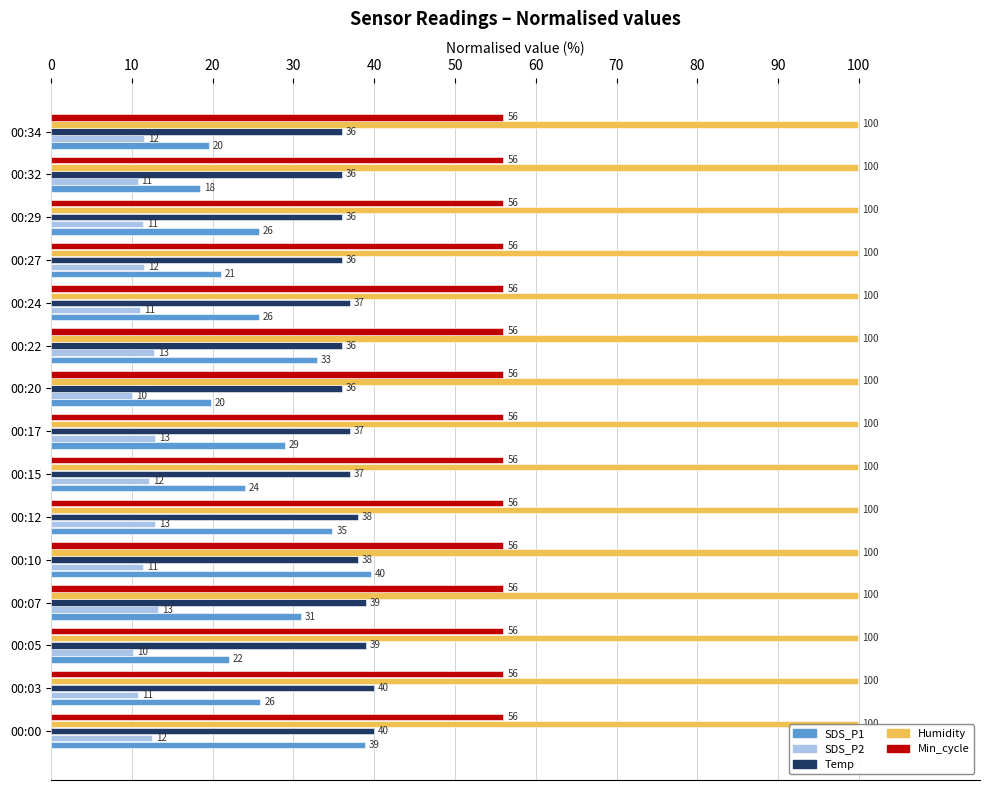

Rank the series at 00:22 from lowest to highest value.

SDS_P2, SDS_P1, Temp, Min_cycle, Humidity